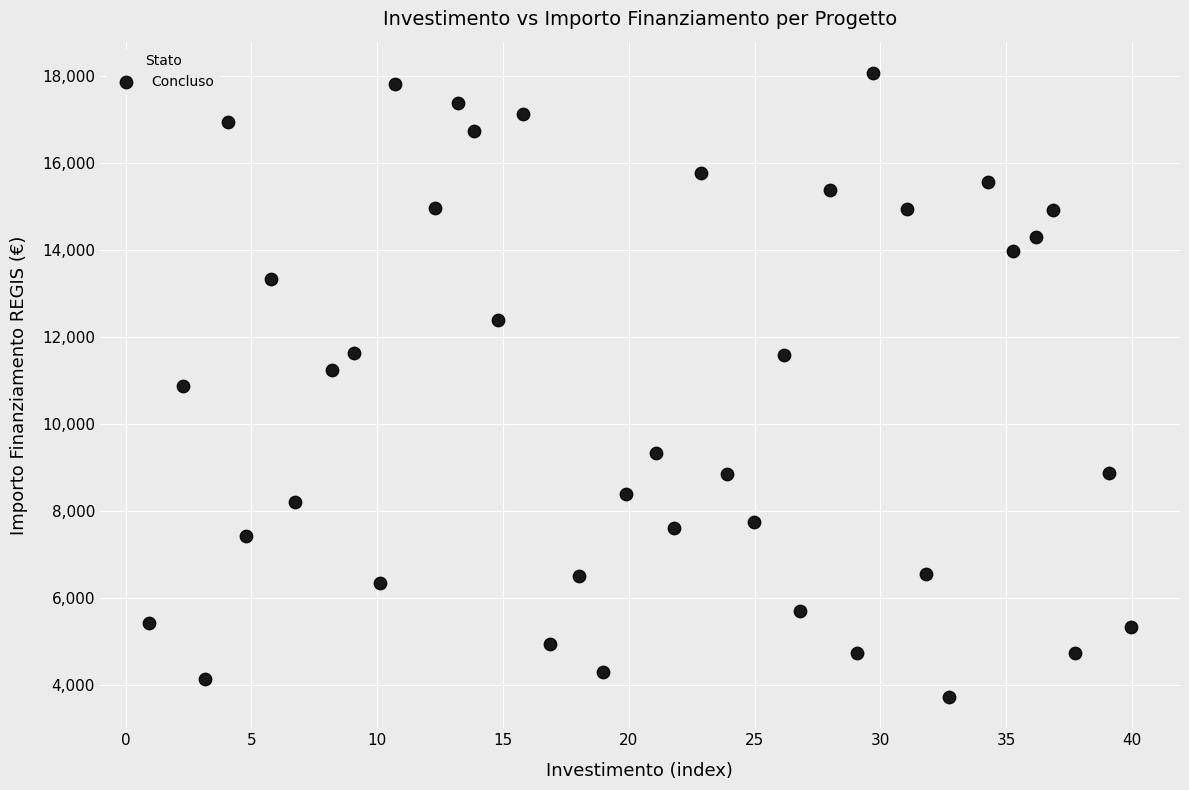

What is the range of X values (max minus min)?

39.0